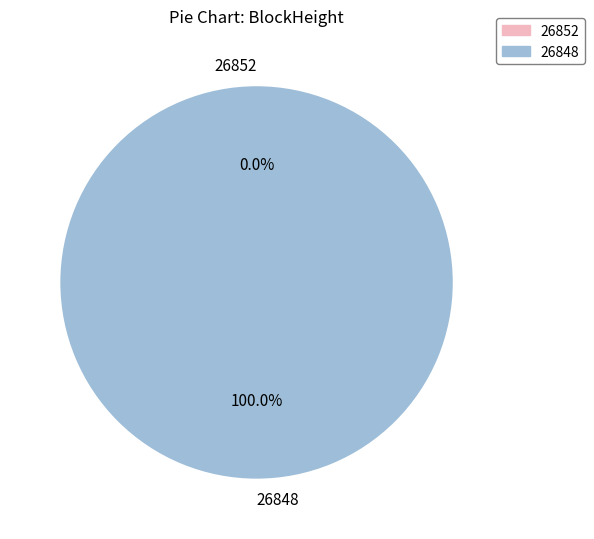

Rank the categories by value from highest to lowest.

26848, 26852